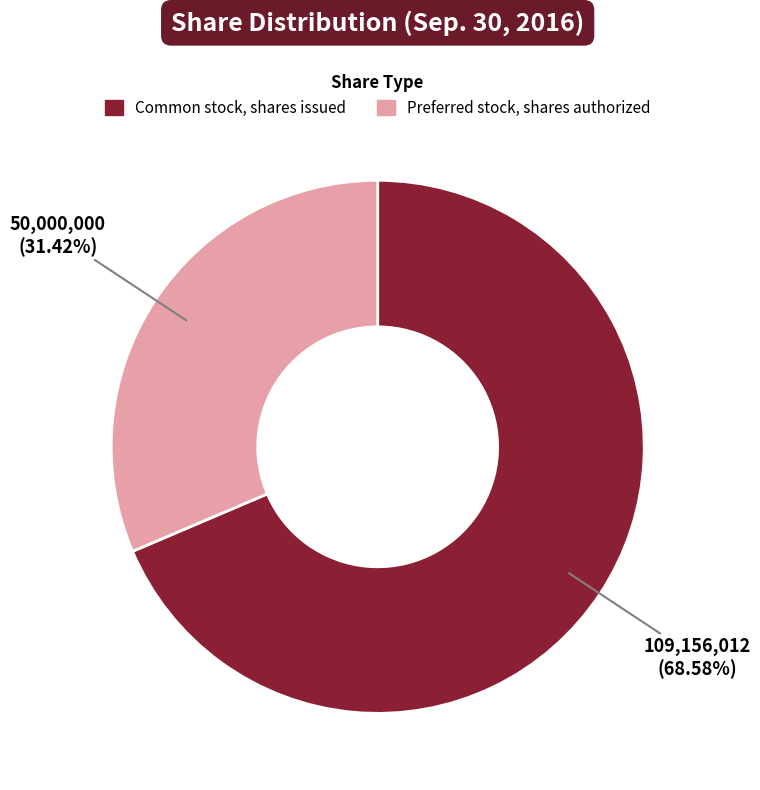

Is there any slice that represents more than half of the pie?

Yes